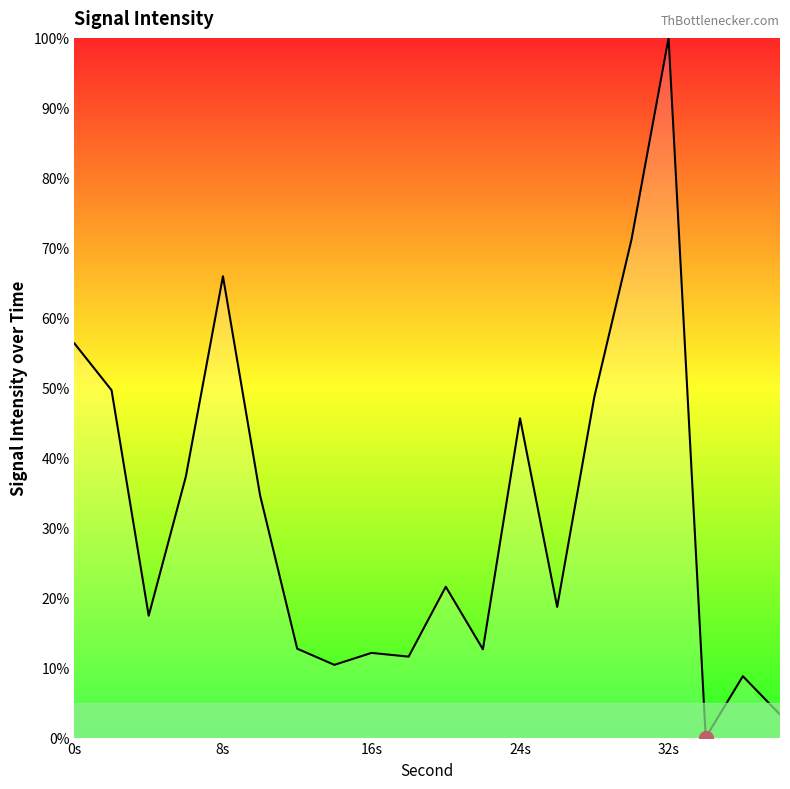

What is the maximum value shown in the chart?

100.0